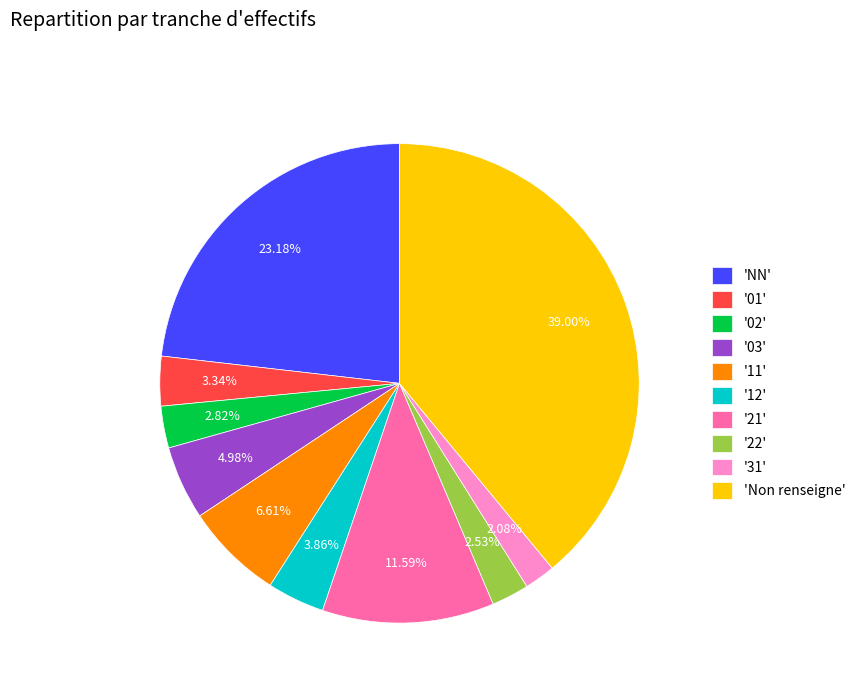

Combined, do '31' and 'NN' account for over 50%?

No